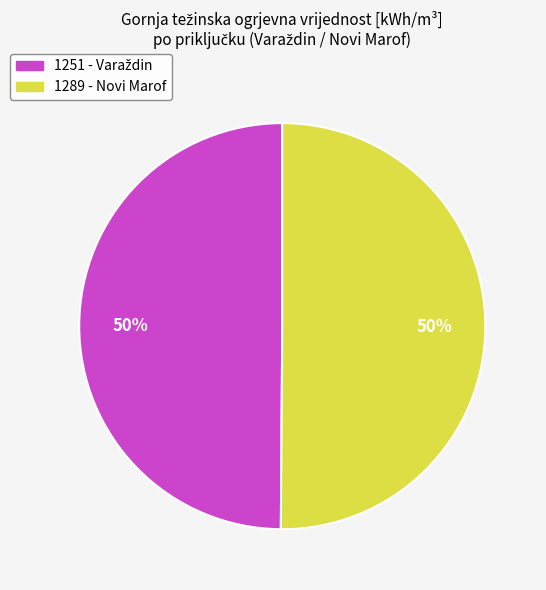

Is it true that 1289 - Novi Marof is 42% of the pie?

False